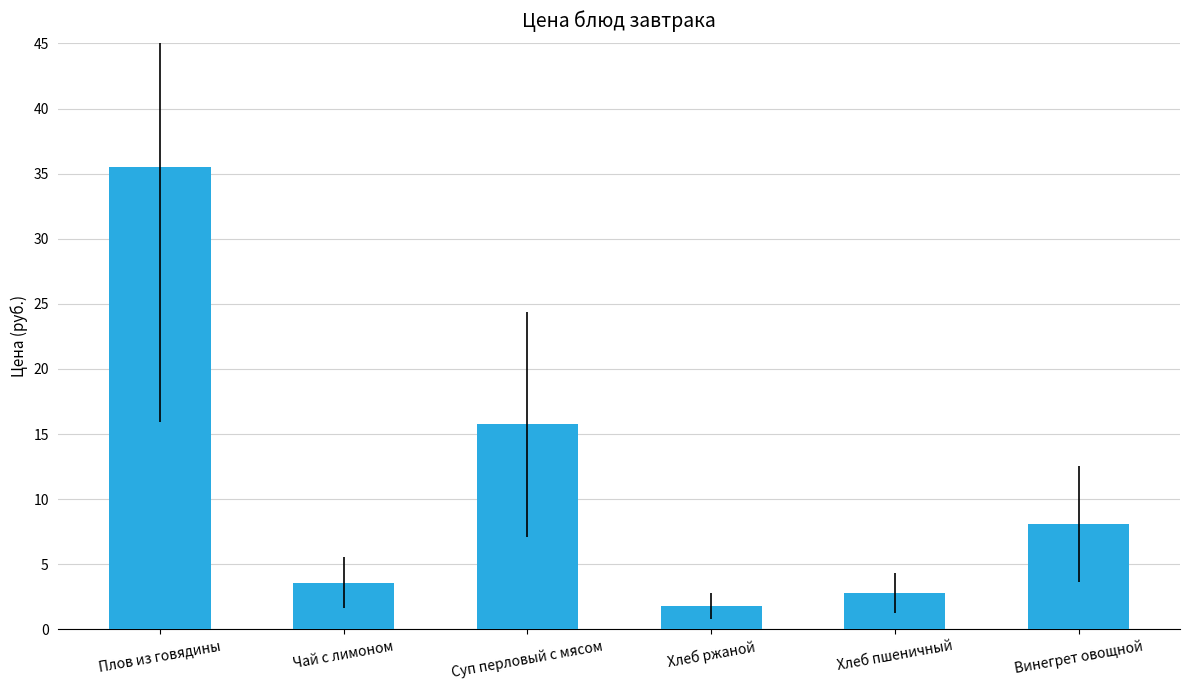

At which category does the chart reach its minimum across all series?

Хлеб ржаной